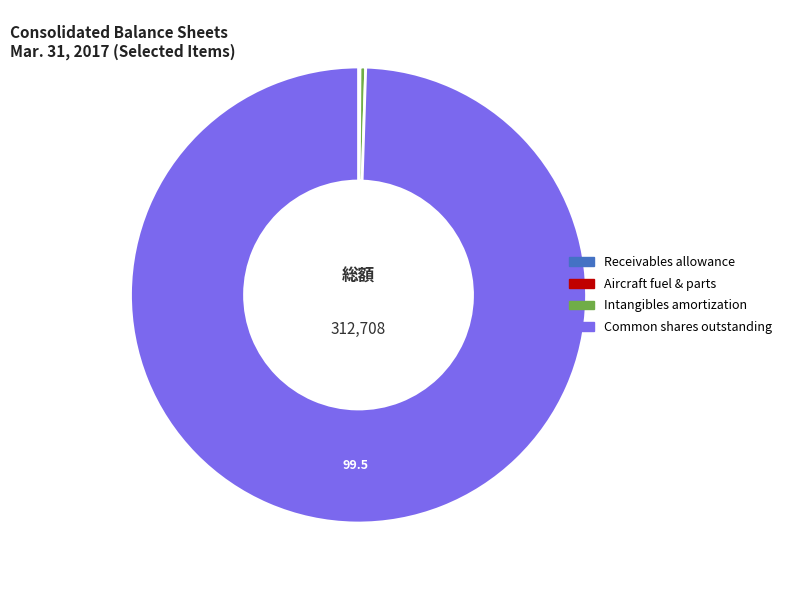

Which category accounts for the majority?

Common shares outstanding